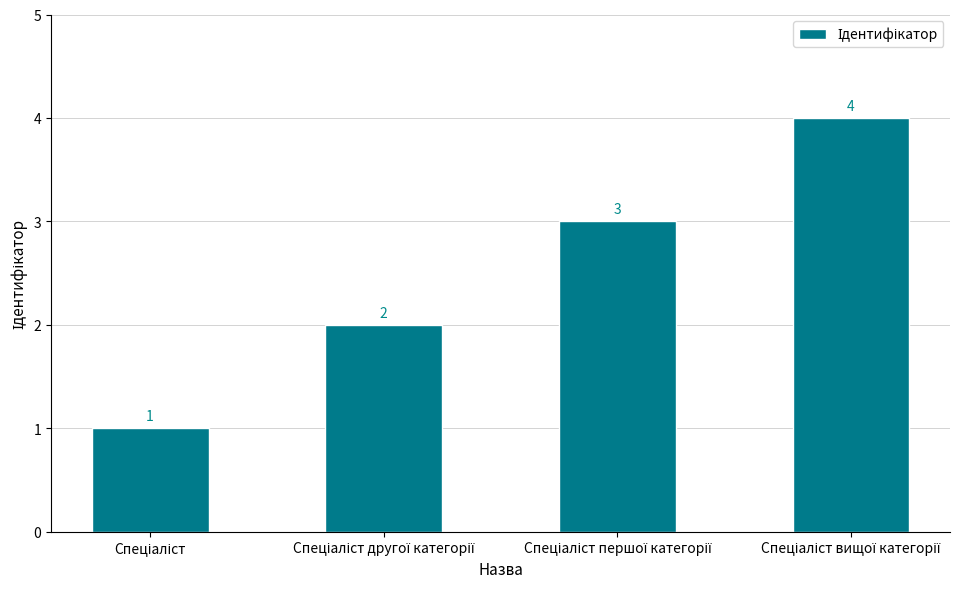

Count the values in the range 2 to 4.

3